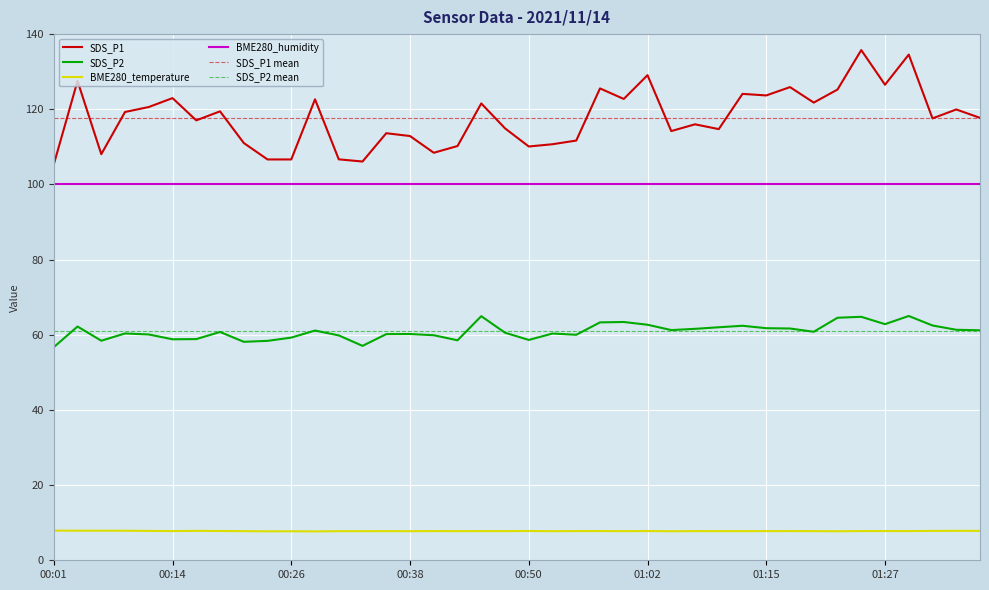

What is the smallest value displayed?

7.7